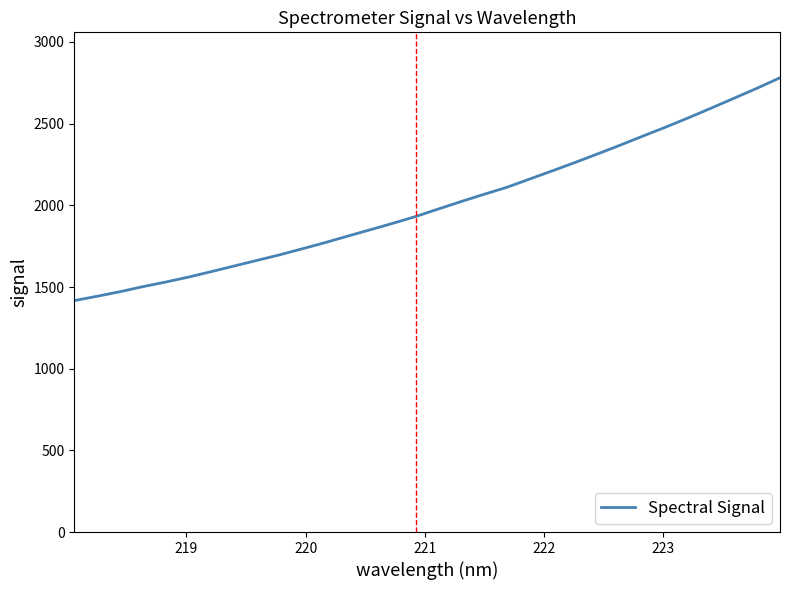

What is the minimum value shown in the chart?

1416.8